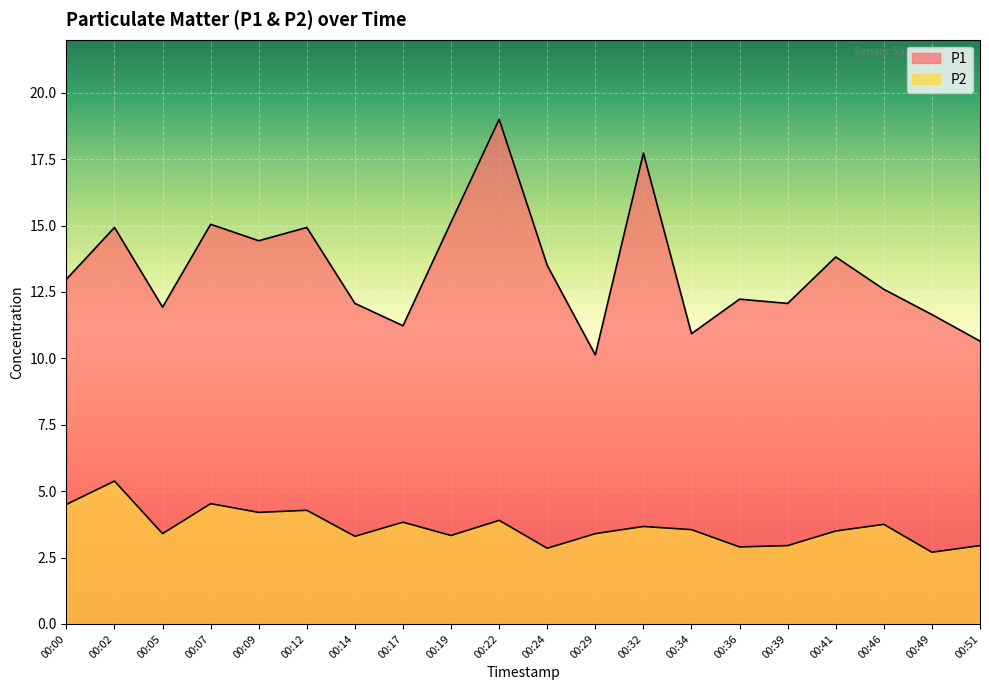

Is it true that P1 equals 11.7 at 00:49?

True